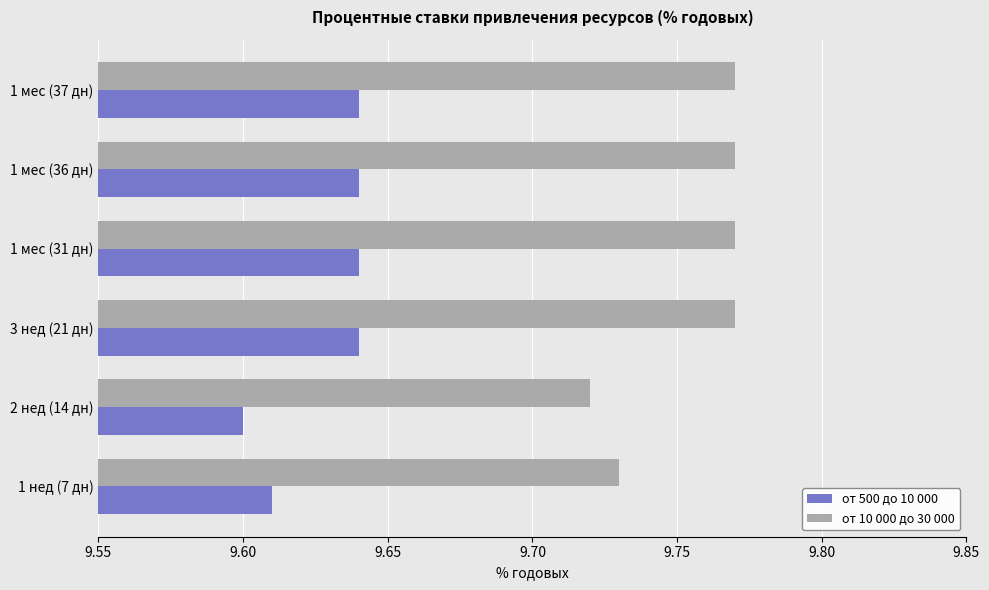

Rank the series at 2 нед (14 дн) from lowest to highest value.

от 500 до 10 000, от 10 000 до 30 000